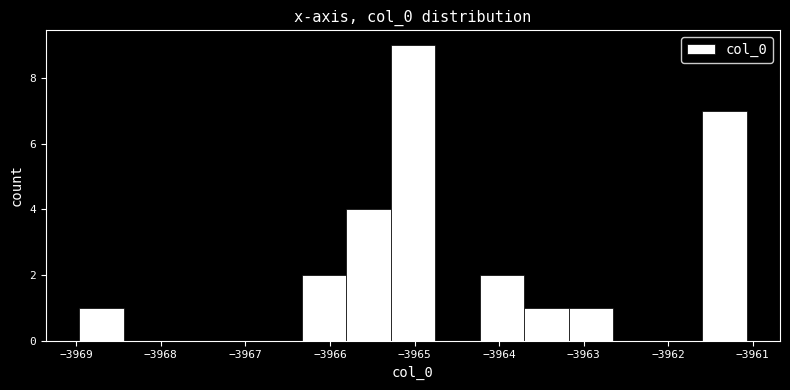

Reading left to right, list every bar in this chart as the range it spans on the x-axis followed by its height. Neither the bar edges nor the heights are printed on the chart, so give them approximately, as read against the axes.

-3969.0 to -3968.4: 1
-3968.4 to -3967.9: 0
-3967.9 to -3967.4: 0
-3967.4 to -3966.9: 0
-3966.9 to -3966.3: 0
-3966.3 to -3965.8: 2
-3965.8 to -3965.3: 4
-3965.3 to -3964.8: 9
-3964.8 to -3964.2: 0
-3964.2 to -3963.7: 2
-3963.7 to -3963.2: 1
-3963.2 to -3962.7: 1
-3962.7 to -3962.1: 0
-3962.1 to -3961.6: 0
-3961.6 to -3961.1: 7